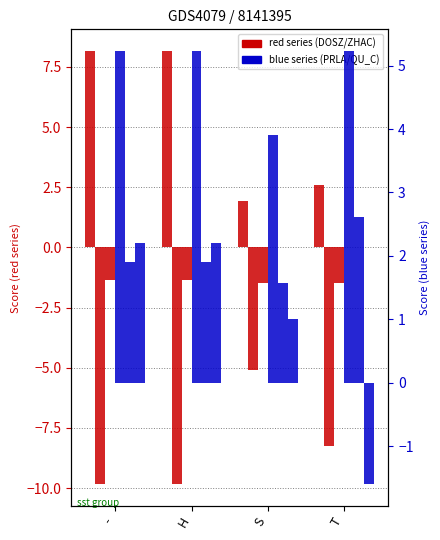

Reading left to right, transcribe all the data shown in this chart.

DOSZ010102: 8.2	8.2	1.9	2.6
DOSZ010101: -9.8	-9.8	-5.1	-8.3
ZHAC000103: -1.4	-1.4	-1.5	-1.5
PRLA000102: 5.2	5.2	3.9	5.2
QU_C930101: 1.9	1.9	1.6	2.6
QU_C930102: 2.2	2.2	1.0	-1.6